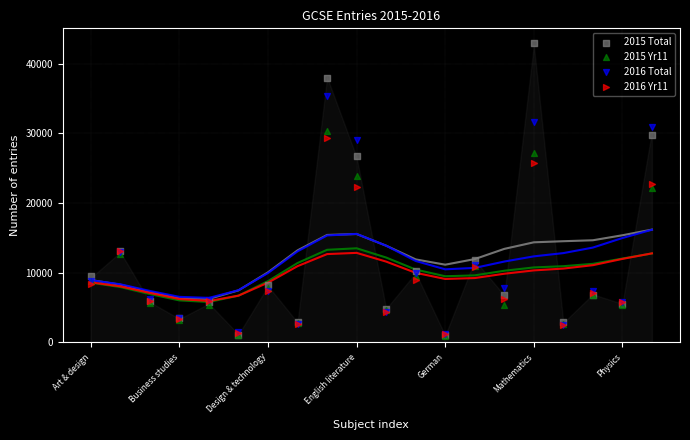

What are all the series names shown in the legend?

2015 Total, 2015 Yr11, 2016 Total, 2016 Yr11